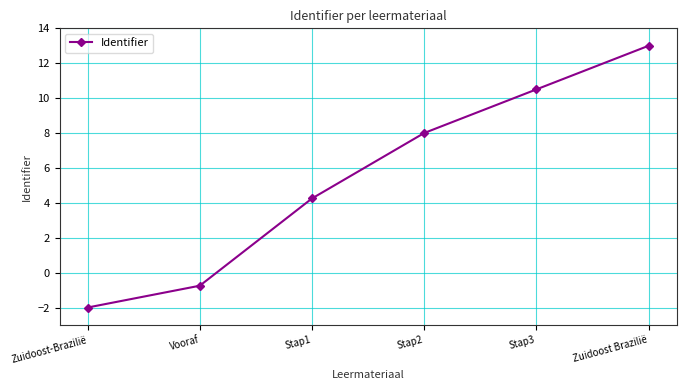

The chart shows a value of -2.9 at Zuidoost-Brazilië. True or false?

False